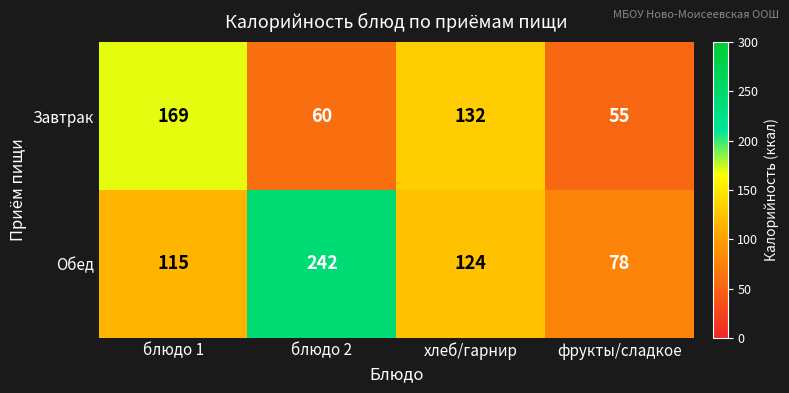

Reading left to right, list all the values displayed in this chart.

Завтрак: блюдо 1=169	блюдо 2=60	хлеб/гарнир=132	фрукты/сладкое=55
Обед: блюдо 1=115	блюдо 2=242	хлеб/гарнир=124	фрукты/сладкое=78